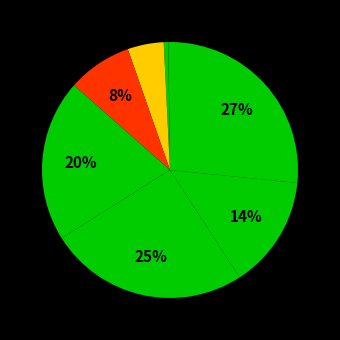

Count the number of slices in the pie.

9